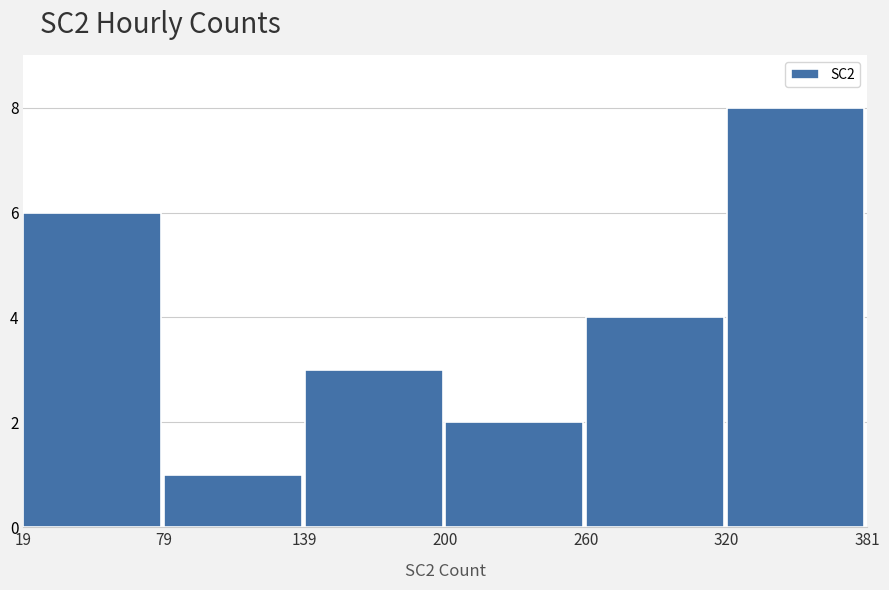

Reading left to right, list every bar in this chart as the range it spans on the x-axis followed by its height. The values are not printed on the chart, so give them approximately, as read against the axis.

19 to 79: 6
79 to 139: 1
139 to 200: 3
200 to 260: 2
260 to 320: 4
320 to 381: 8